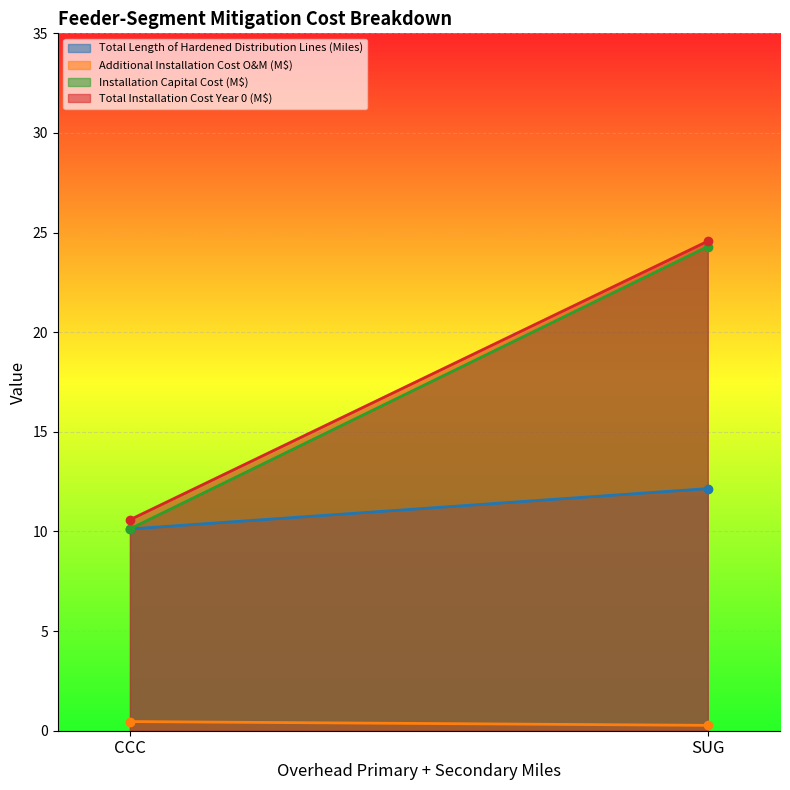

What is the difference between the Additional Installation Cost O&M (M$) values at SUG and CCC?

0.2